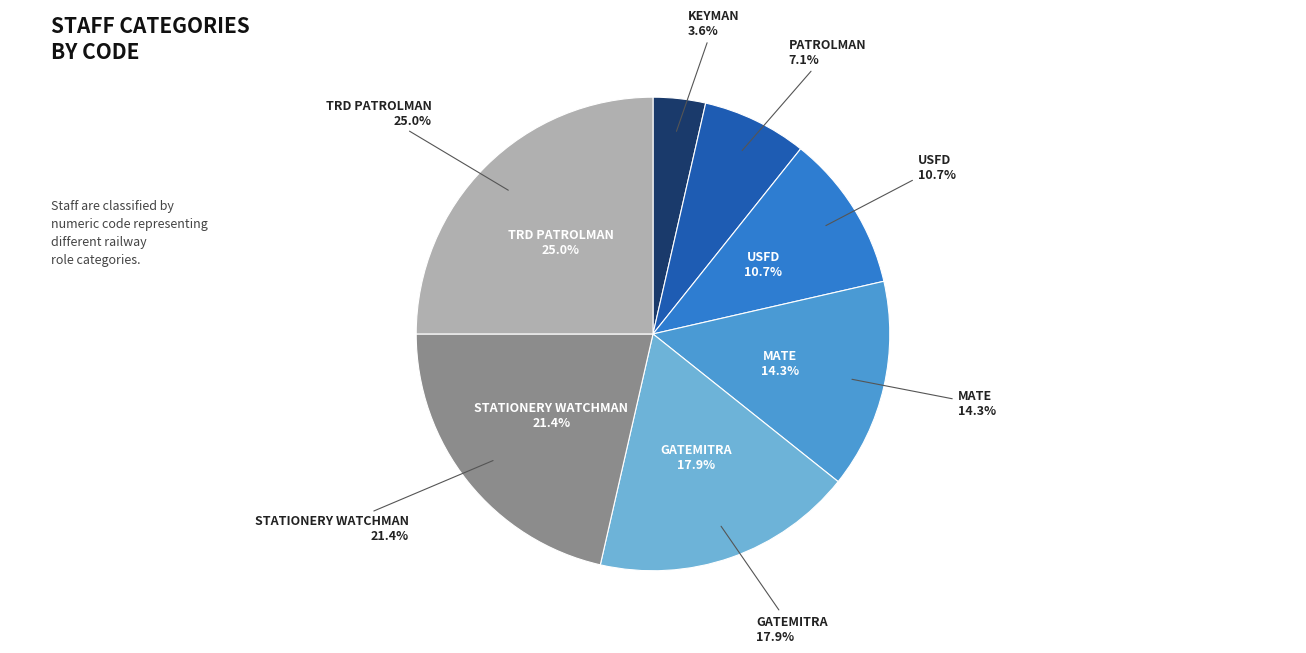

What is the largest slice in the pie chart?

TRD PATROLMAN